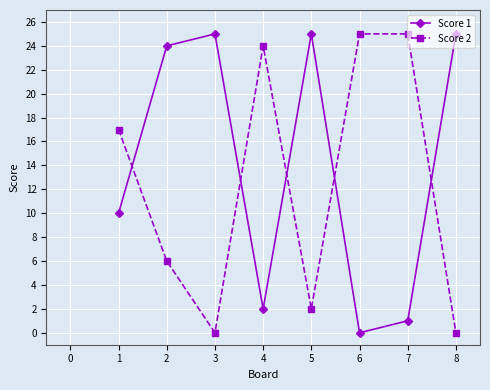

True or false: Score 2 has more than 2 points higher than both neighbors.

False